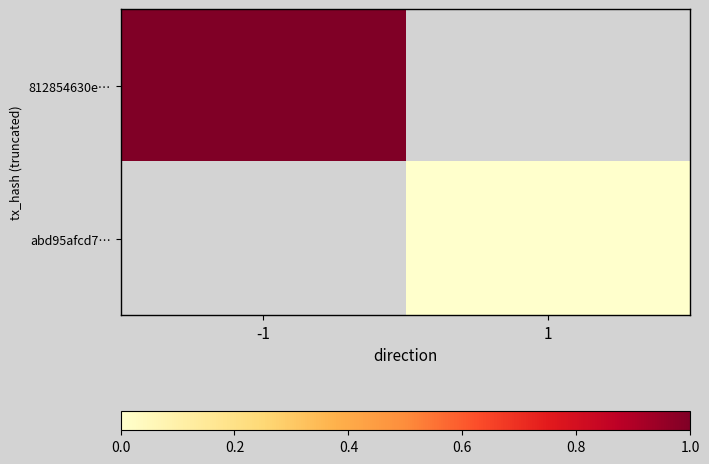

Which category has the highest value across all series?

-1